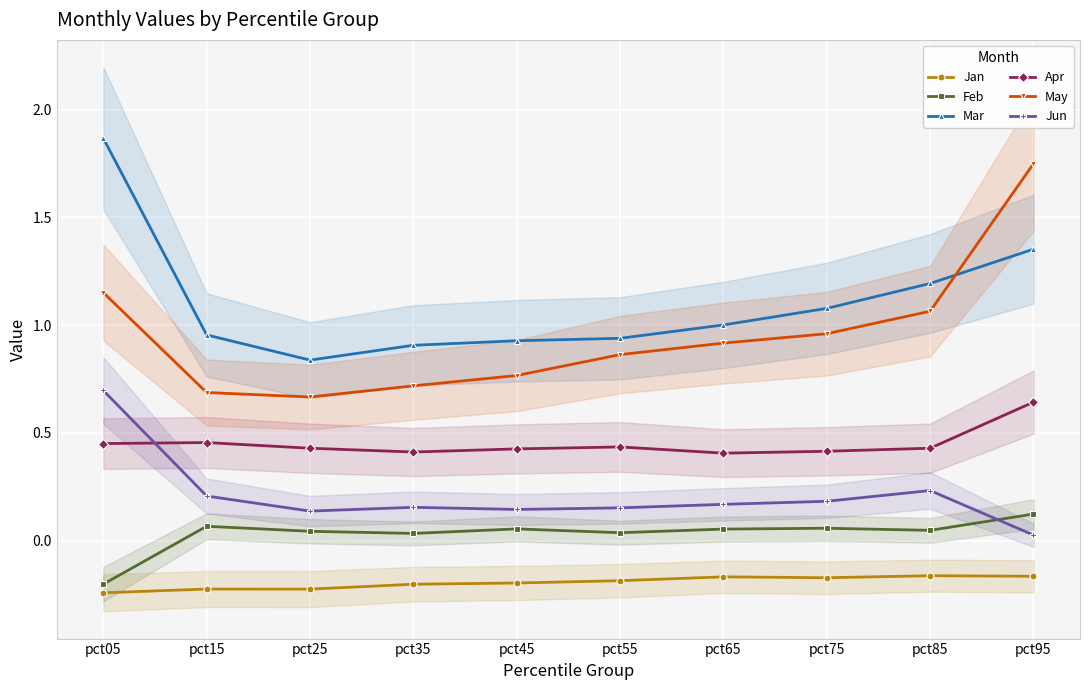

Reading left to right, extract all data points from this chart.

Jan: pct05=-0.2	pct15=-0.2	pct25=-0.2	pct35=-0.2	pct45=-0.2	pct55=-0.2	pct65=-0.2	pct75=-0.2	pct85=-0.2	pct95=-0.2
Feb: pct05=-0.2	pct15=0.1	pct25=0.0	pct35=0.0	pct45=0.1	pct55=0.0	pct65=0.1	pct75=0.1	pct85=0.0	pct95=0.1
Mar: pct05=1.9	pct15=1.0	pct25=0.8	pct35=0.9	pct45=0.9	pct55=0.9	pct65=1.0	pct75=1.1	pct85=1.2	pct95=1.4
Apr: pct05=0.5	pct15=0.5	pct25=0.4	pct35=0.4	pct45=0.4	pct55=0.4	pct65=0.4	pct75=0.4	pct85=0.4	pct95=0.6
May: pct05=1.2	pct15=0.7	pct25=0.7	pct35=0.7	pct45=0.8	pct55=0.9	pct65=0.9	pct75=1.0	pct85=1.1	pct95=1.7
Jun: pct05=0.7	pct15=0.2	pct25=0.1	pct35=0.2	pct45=0.1	pct55=0.2	pct65=0.2	pct75=0.2	pct85=0.2	pct95=0.0